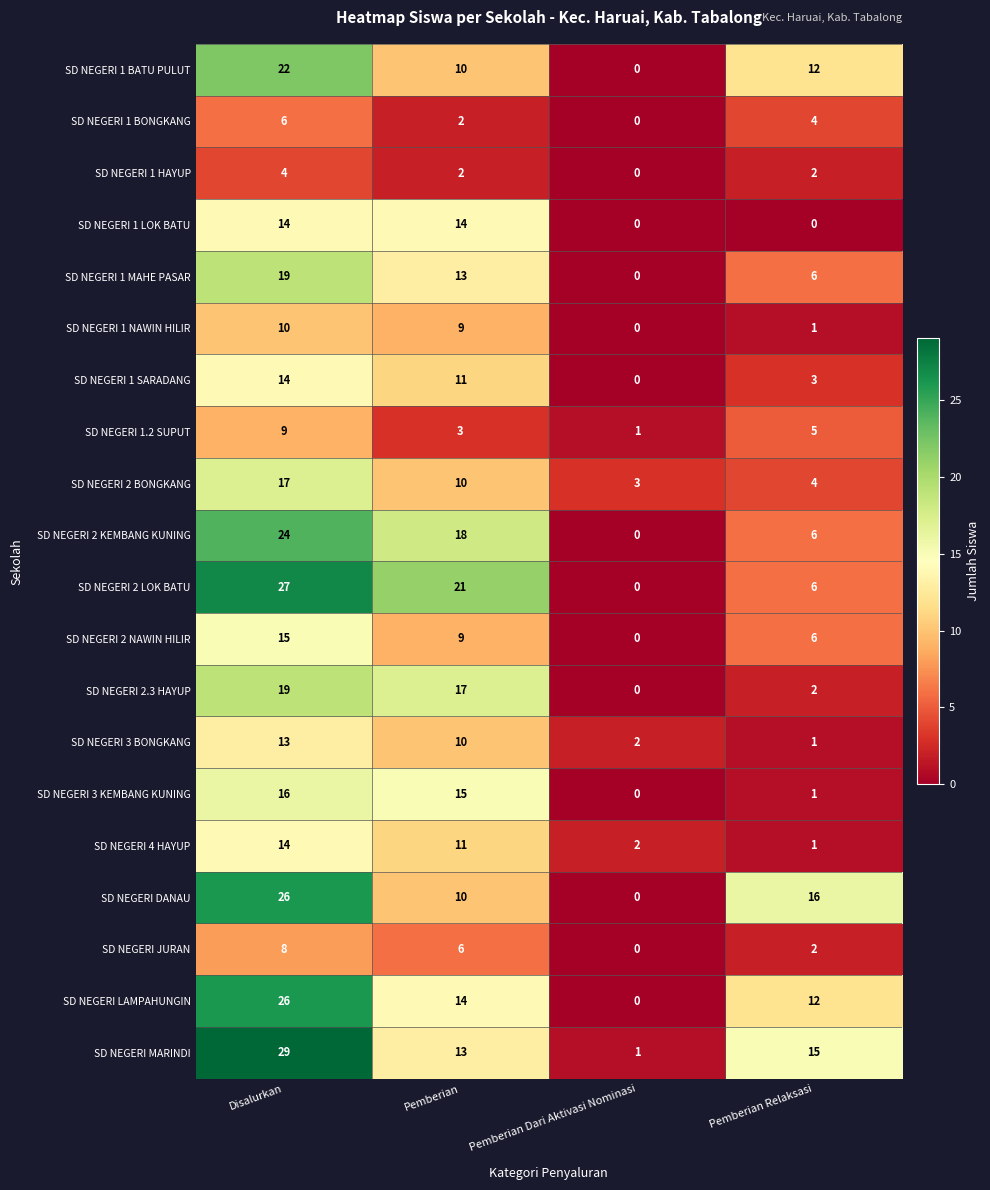

List the labels in order of SD NEGERI LAMPAHUNGIN value, smallest first.

Pemberian Dari Aktivasi Nominasi, Pemberian Relaksasi, Pemberian, Disalurkan